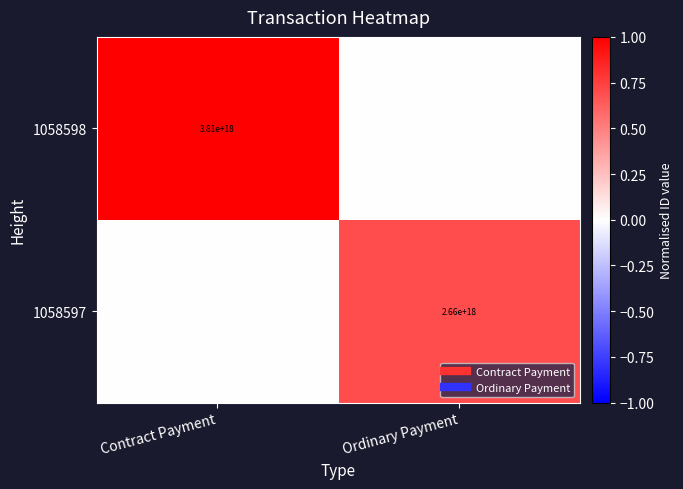

List the series in order of their peak value, lowest first.

1058597, 1058598